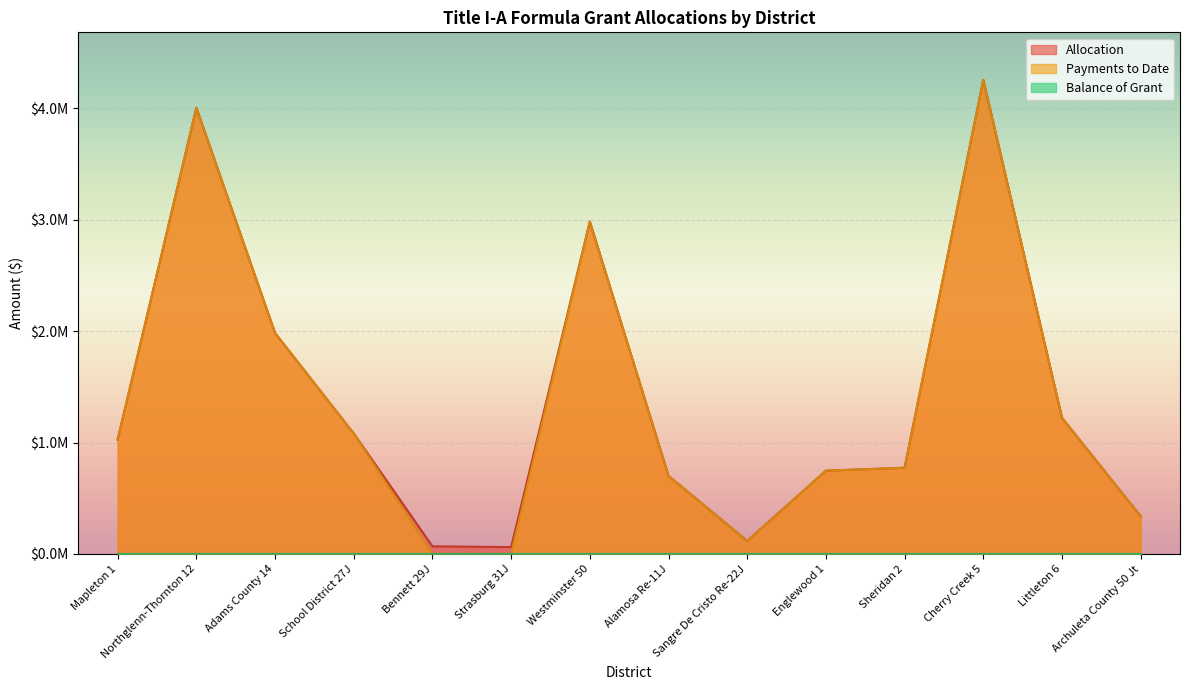

What is the sum of the Payments to Date values at Sangre De Cristo Re-22J and Alamosa Re-11J?

817283